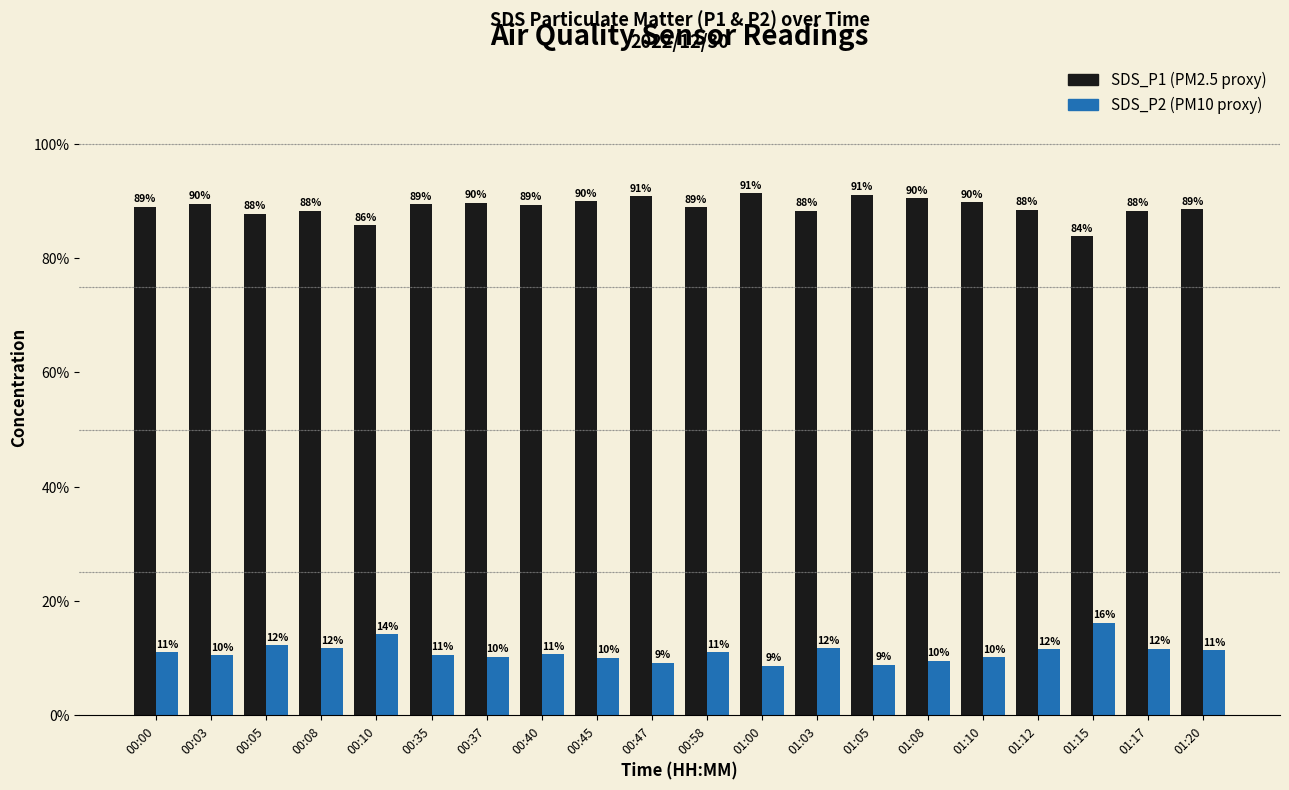

What is the minimum value shown in the chart?

8.7